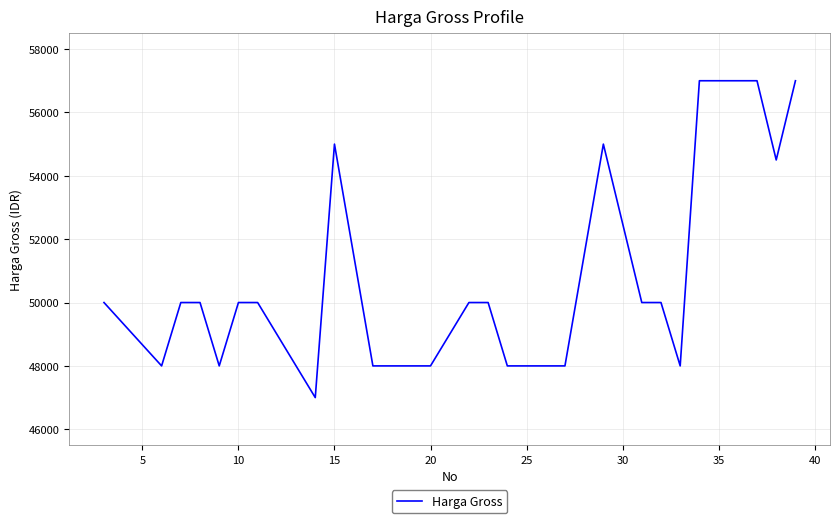

What is the minimum value shown in the chart?

47000